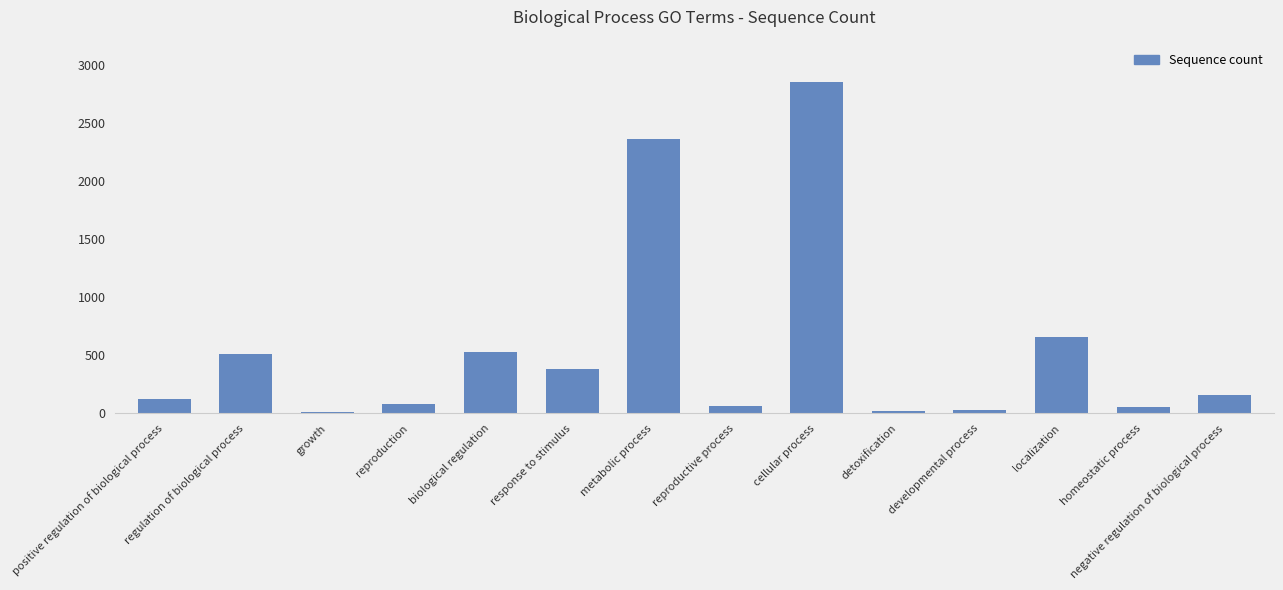

What is the sum of all values?

7875